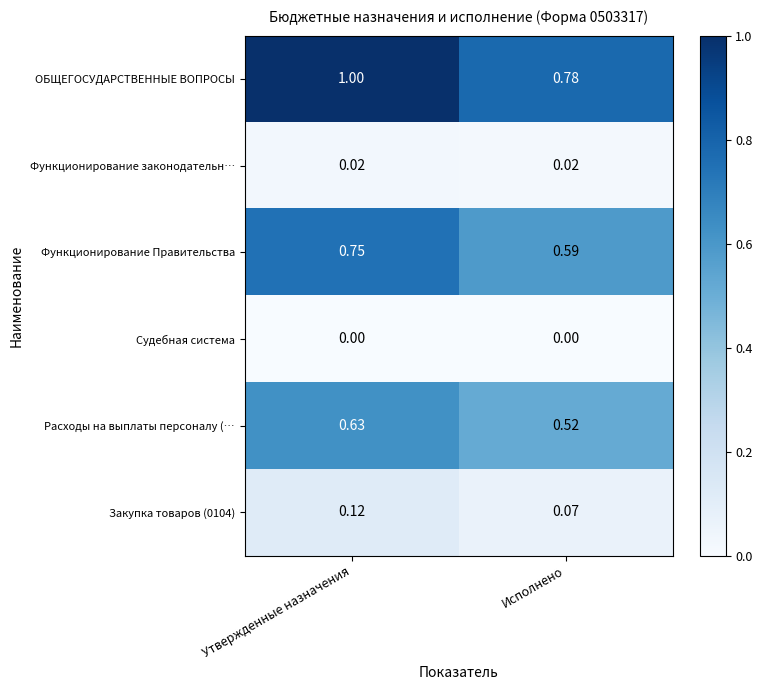

At which category does the chart reach its peak across all series?

Утвержденные назначения